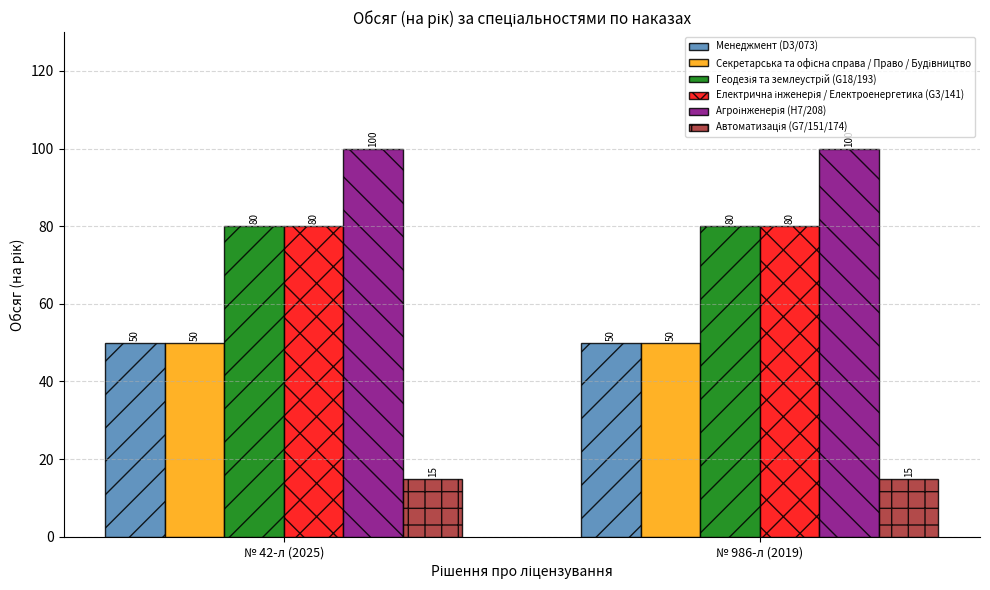

Count the number of data series in this chart.

6